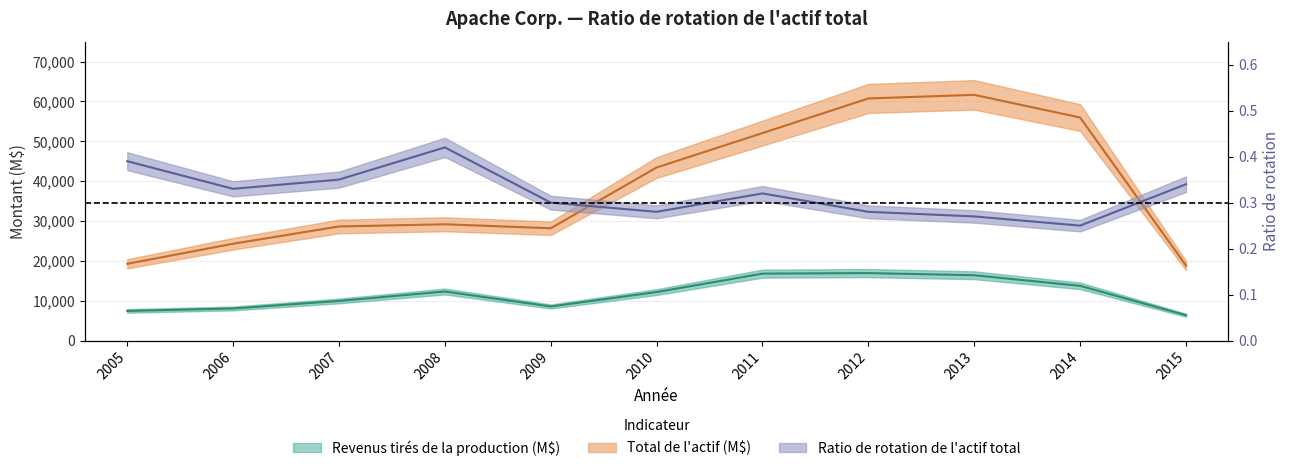

True or false: Ratio de rotation de l actif total has a value of 0.3 at 2015.

True